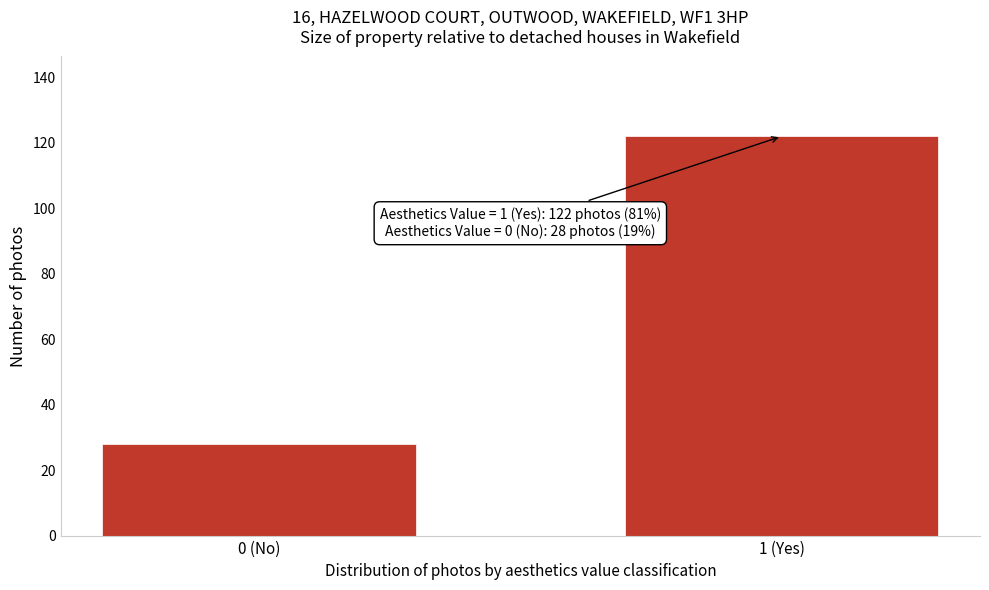

Reading left to right, transcribe all the data shown in this chart.

0 (No)=28	1 (Yes)=122